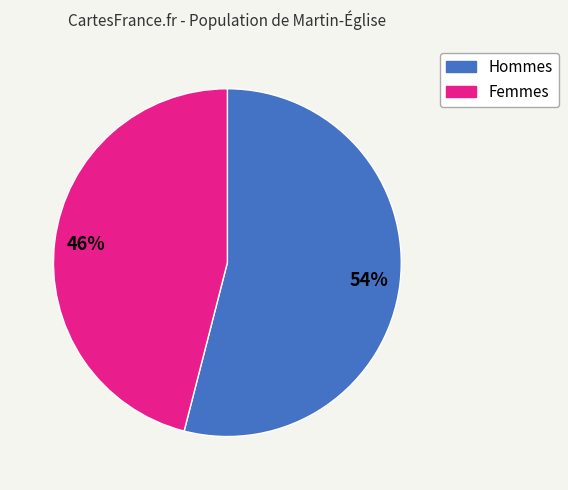

Is there a majority slice in this chart?

Yes